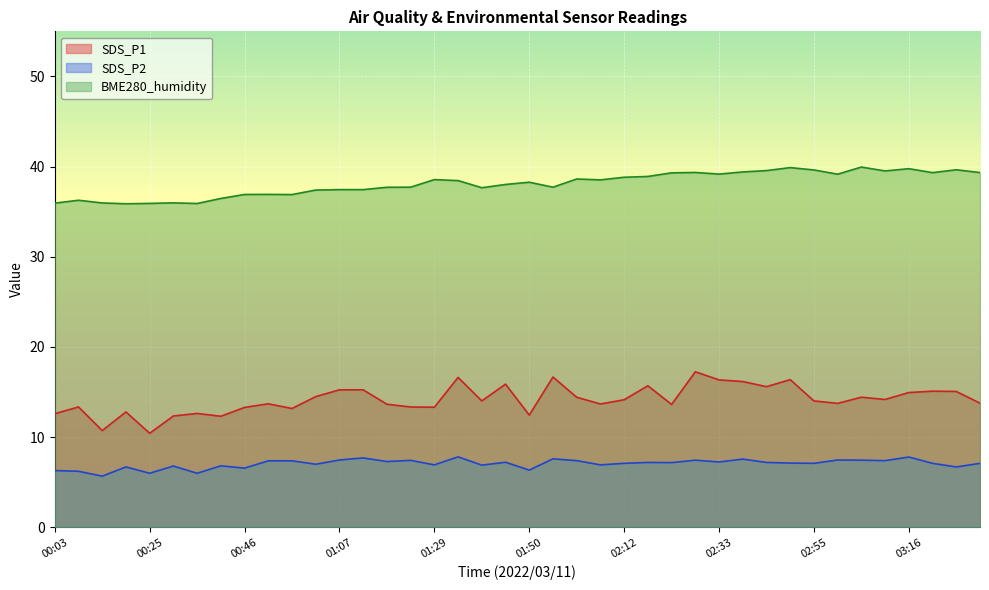

Does the chart display data point markers on the line(s)?

No